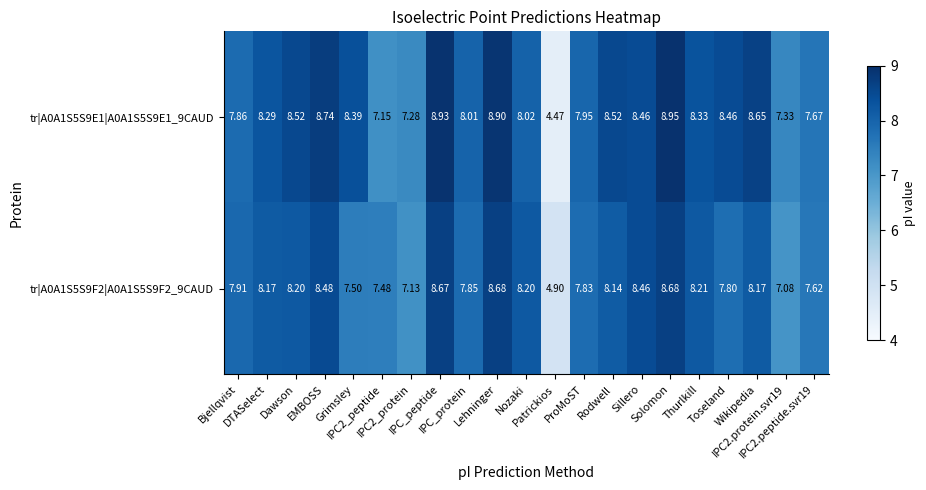

What is the difference between the highest and lowest values at Toseland?

0.7